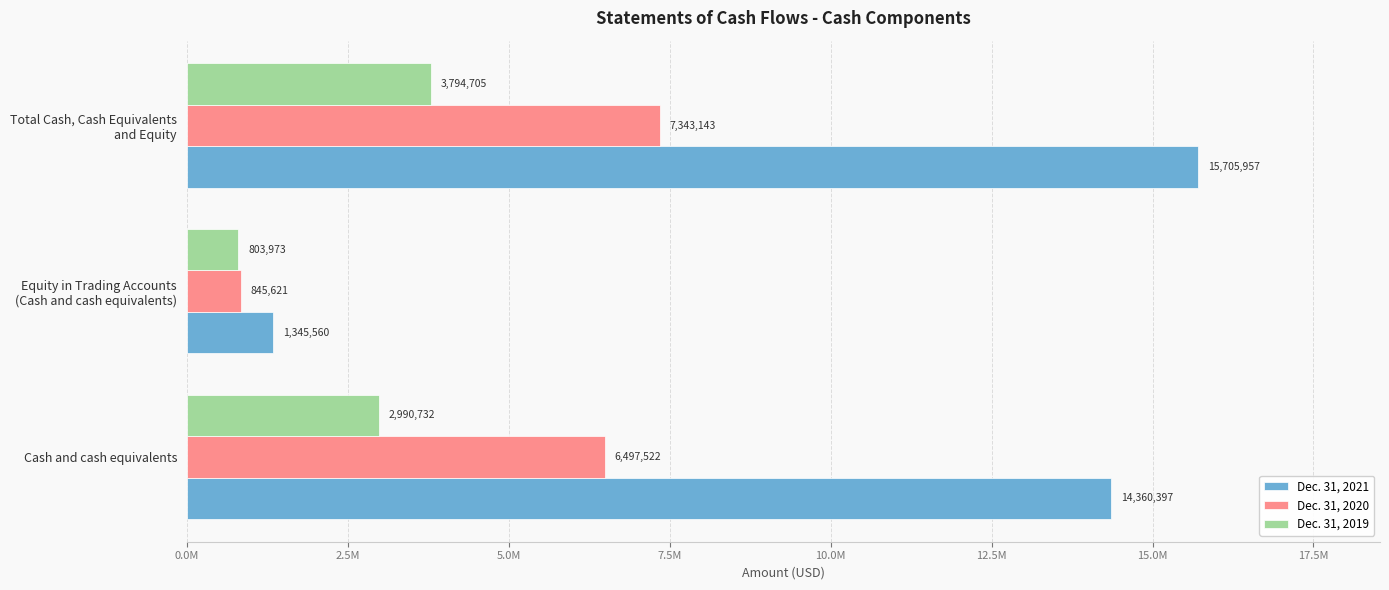

What are all the series names shown in the legend?

Dec. 31, 2021, Dec. 31, 2020, Dec. 31, 2019